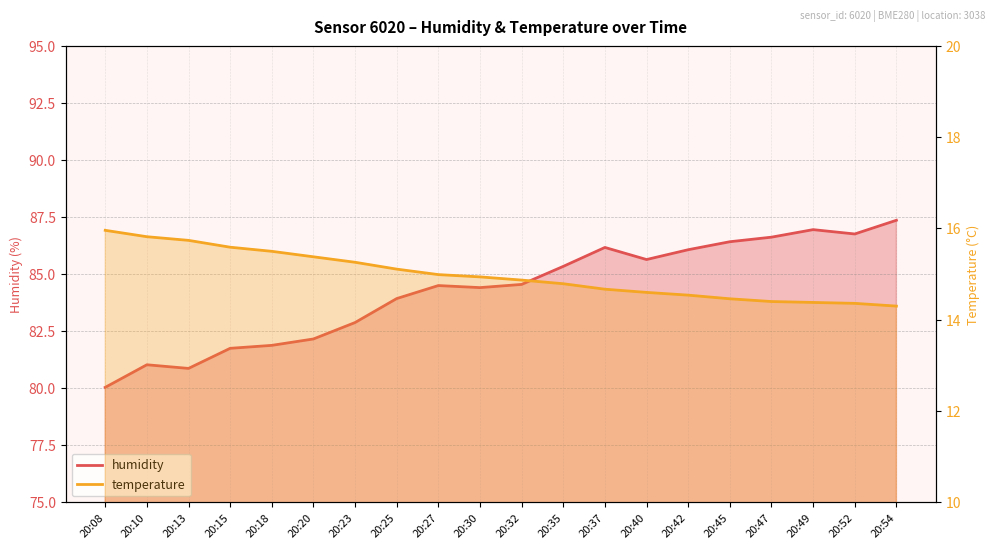

Count the number of data series in this chart.

2